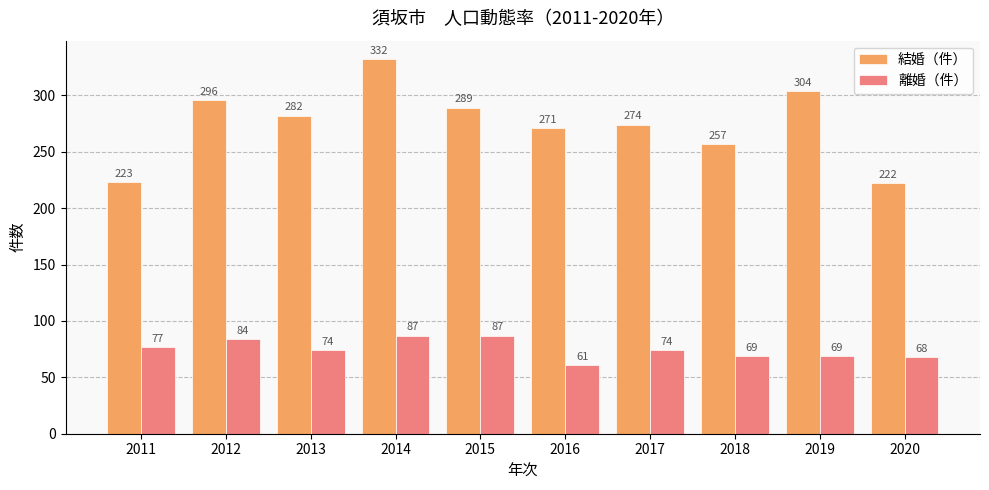

Which series has the largest total across all categories?

結婚（件）